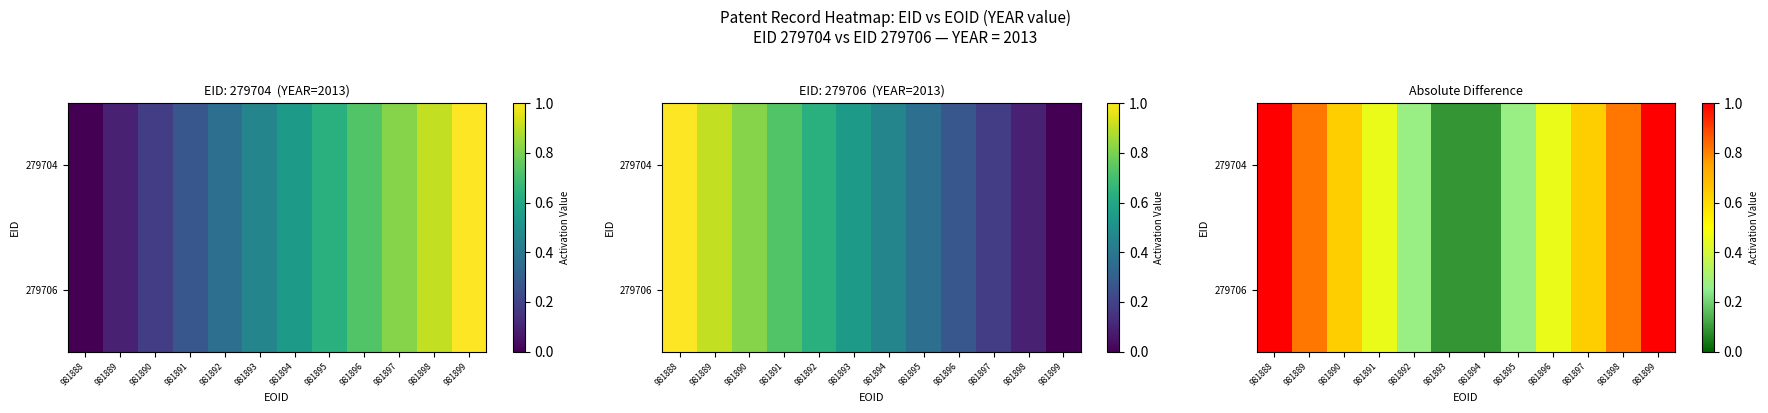

How many data points does each series have?

12